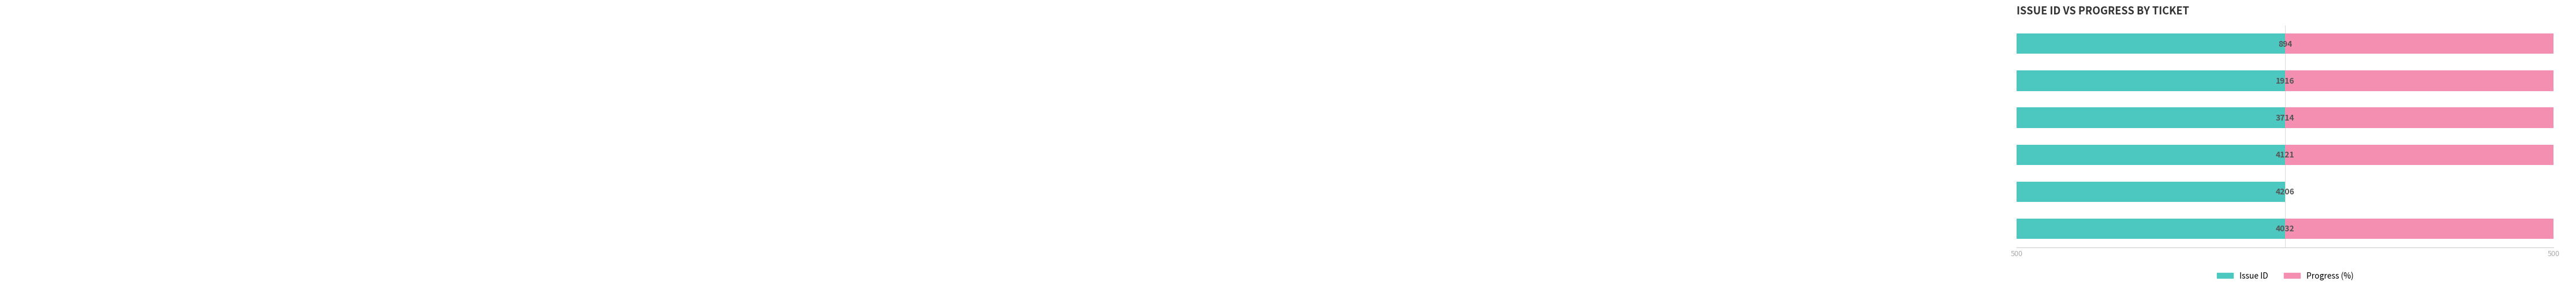

Rank the series by their average value, from lowest to highest.

Issue ID, Progress (%)